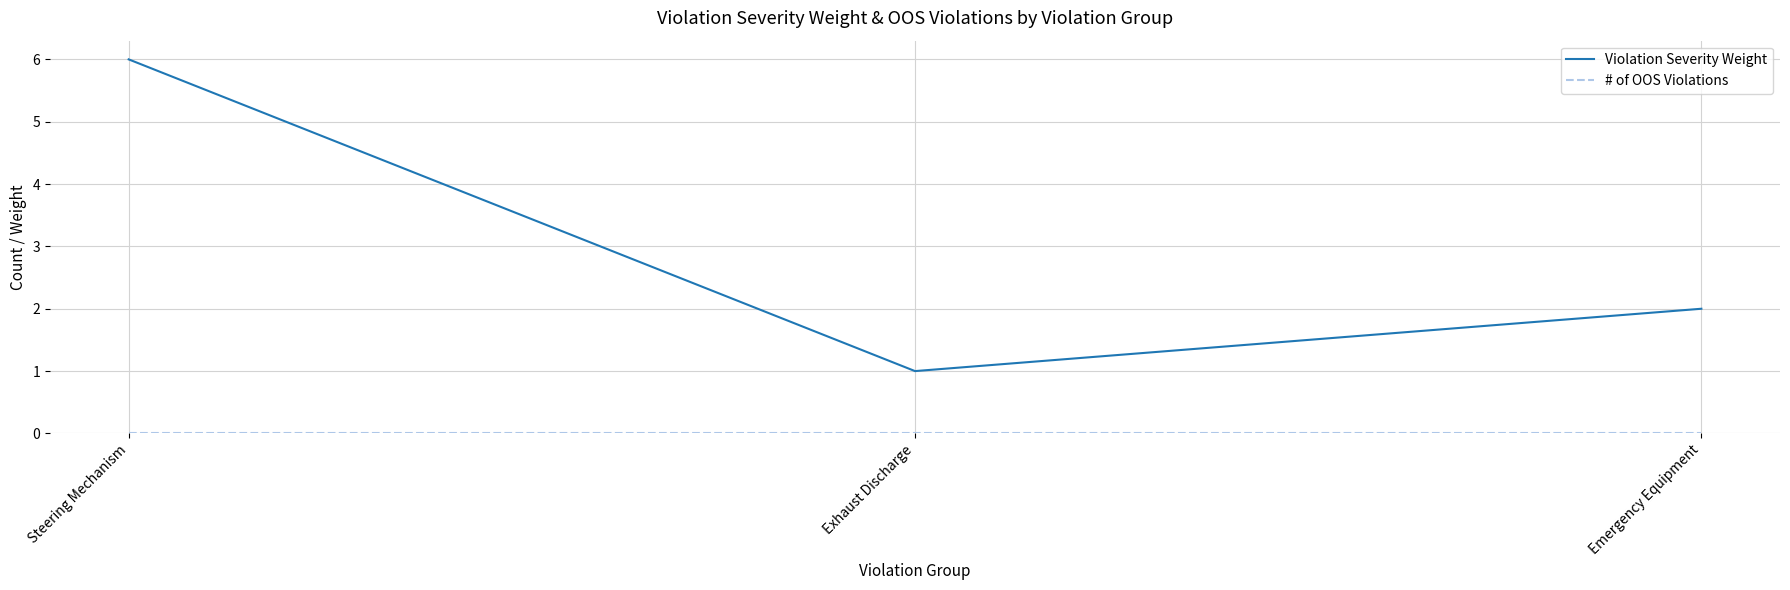

How many lines are shown in the chart?

2